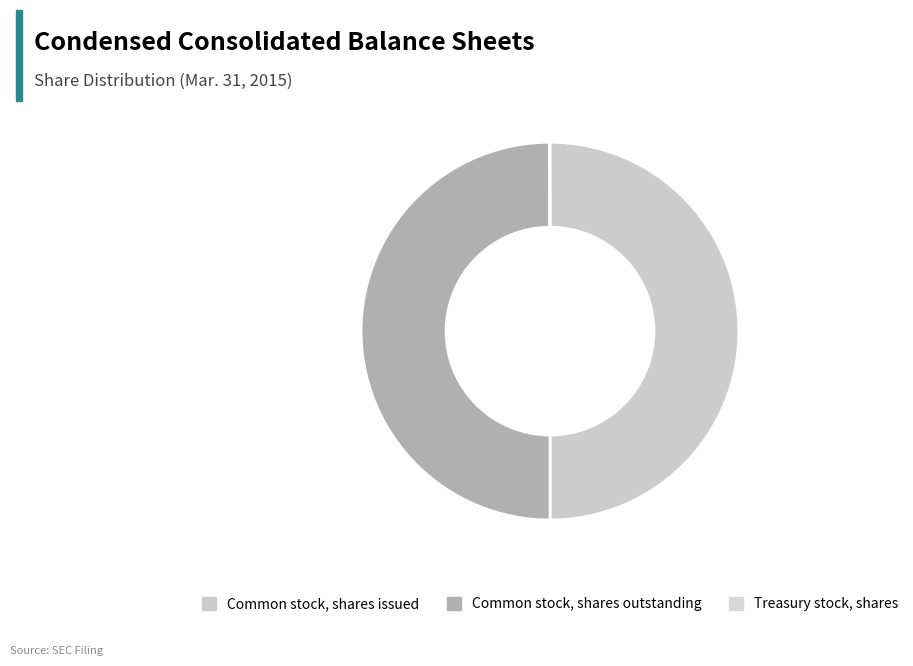

True or false: Common stock, shares issued accounts for 59% of the total.

False